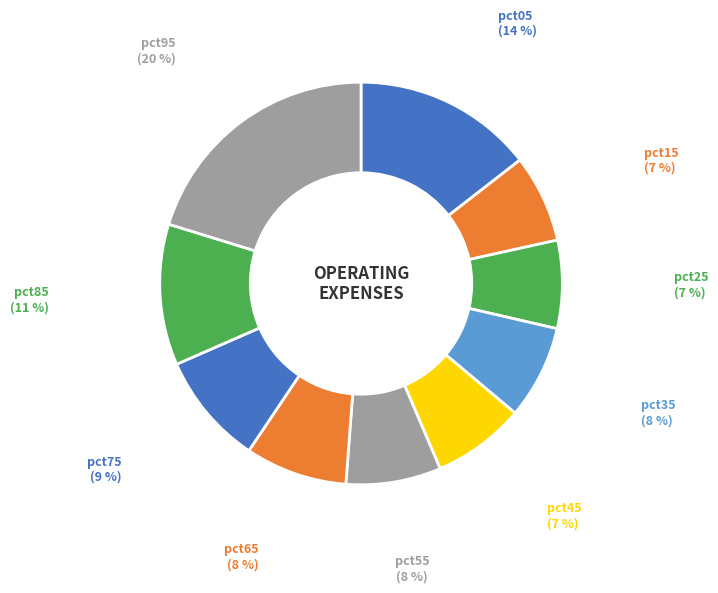

Count the number of slices in the pie.

10